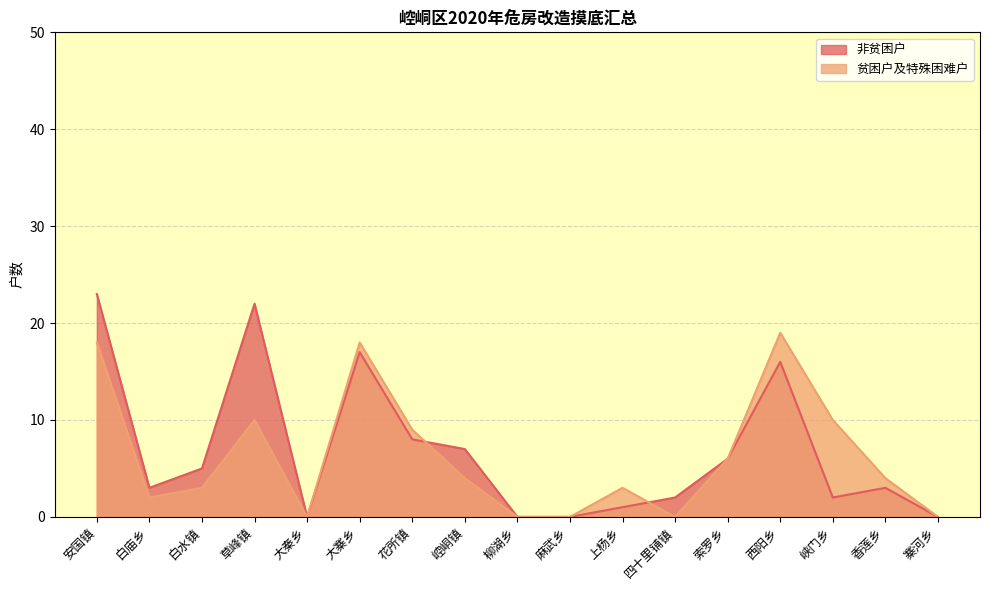

Where is 非贫困户 nearest to the value 11?

花所镇